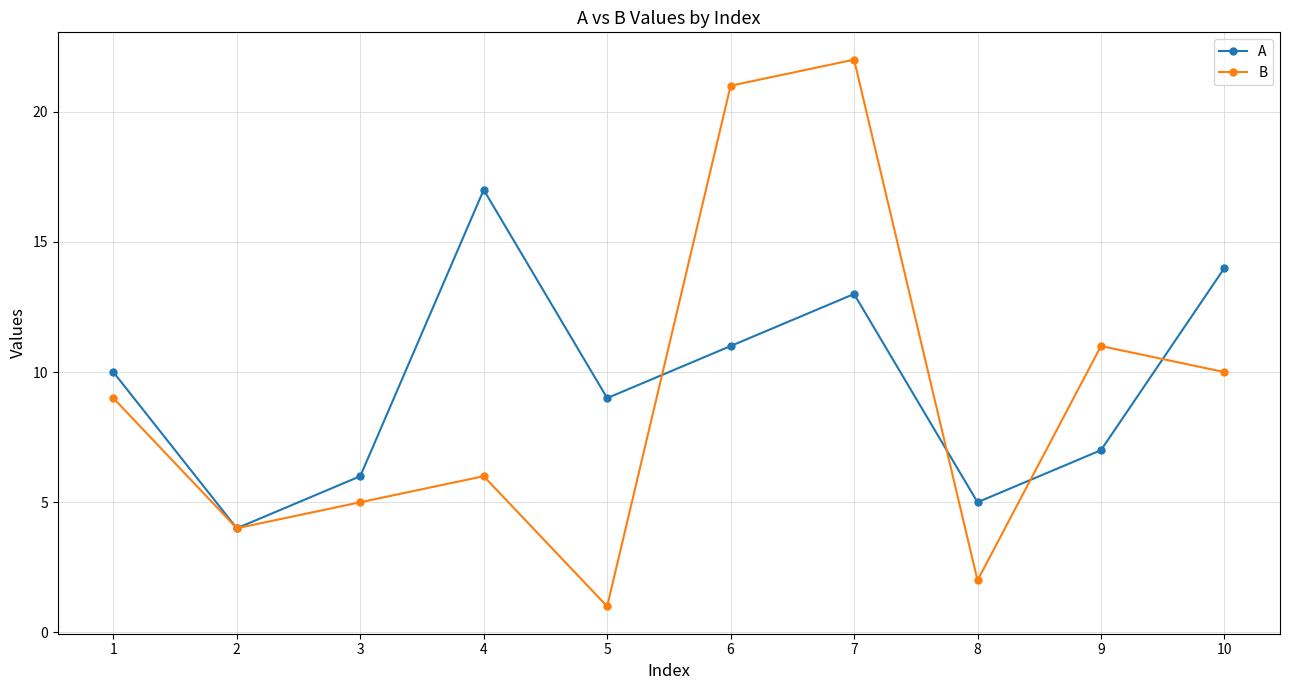

The A series shows 3 at 2. True or false?

False